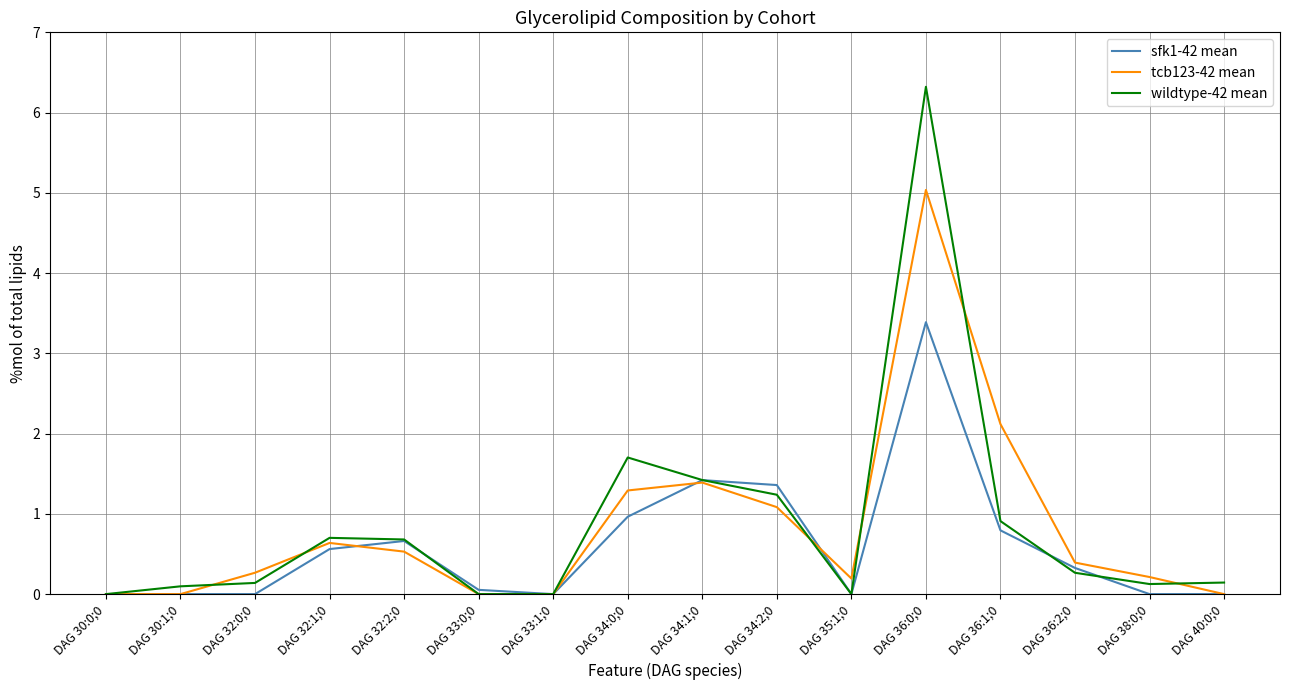

At which label is tcb123-42 mean closest to 2?

DAG 36:1;0